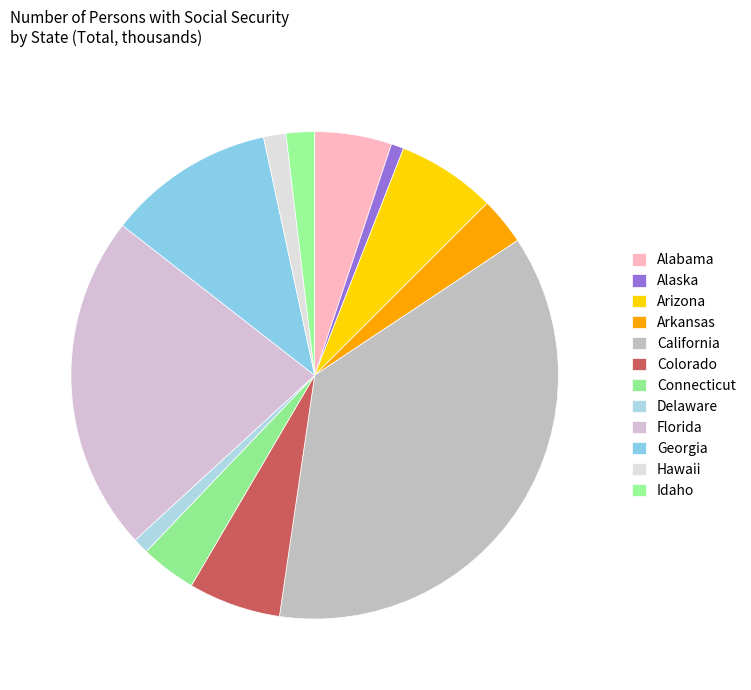

Combined, what portion of the pie is Idaho and Hawaii?

3.4%